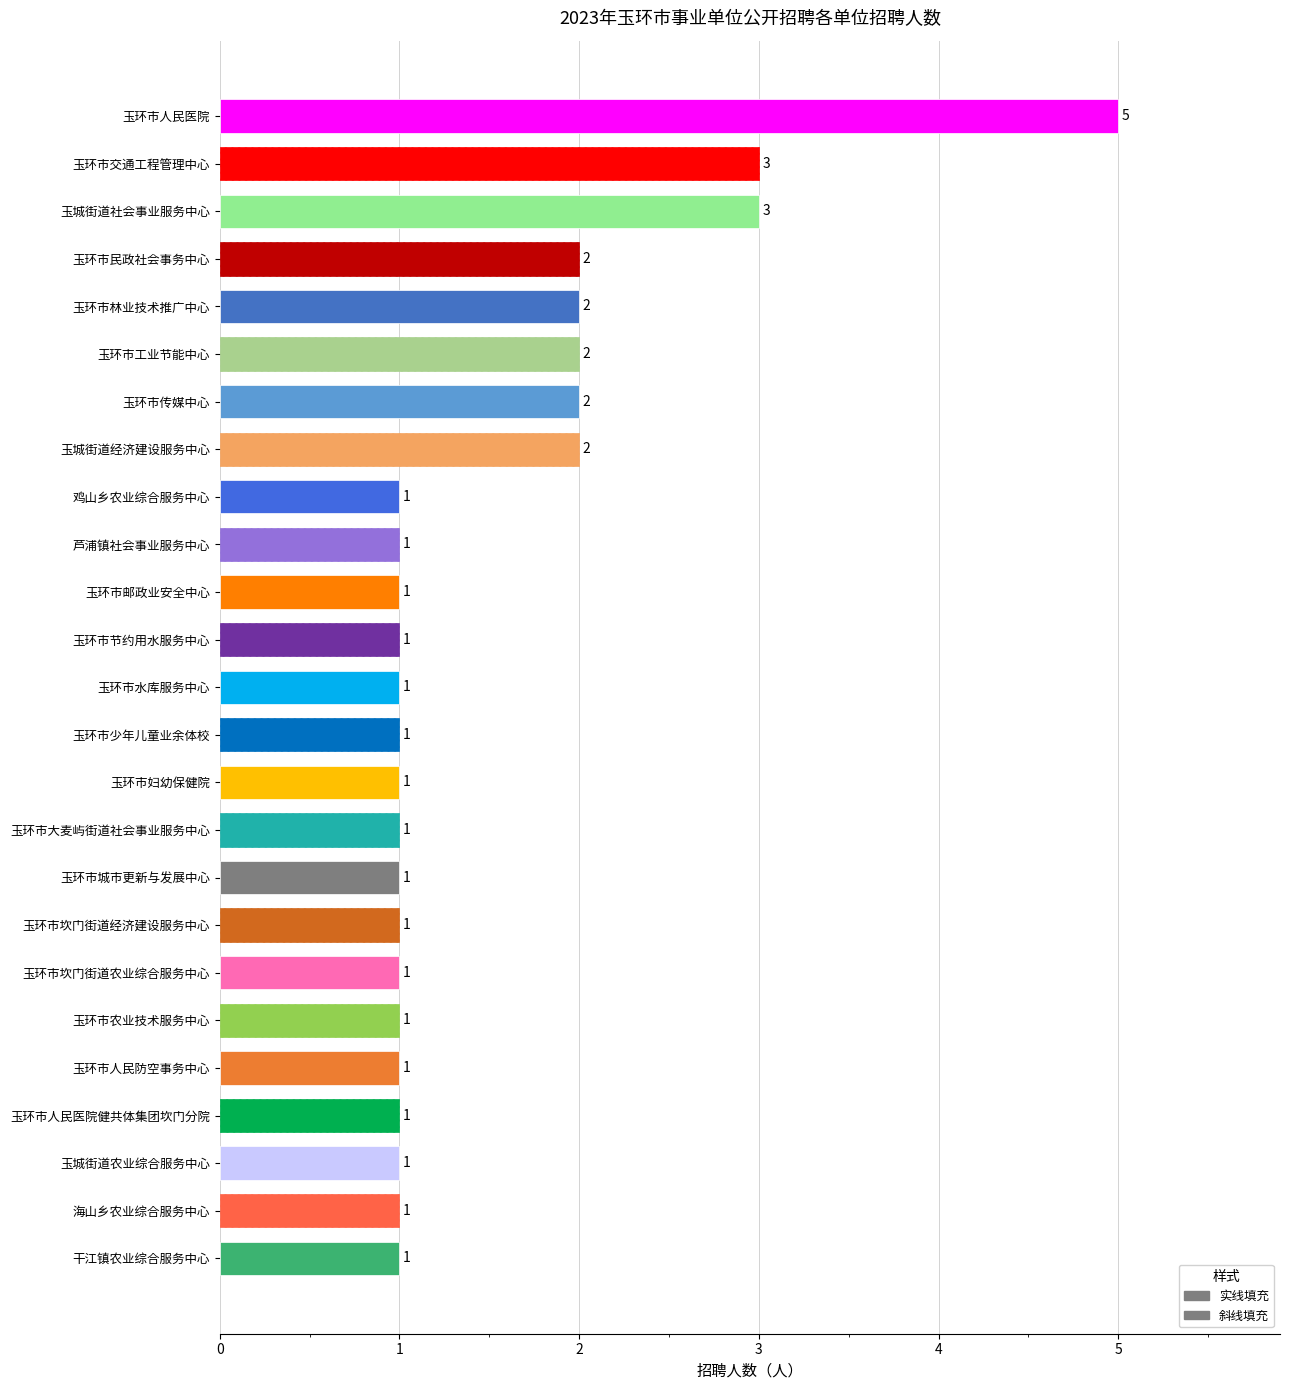

At which category does the chart reach its peak across all series?

玉环市人民医院